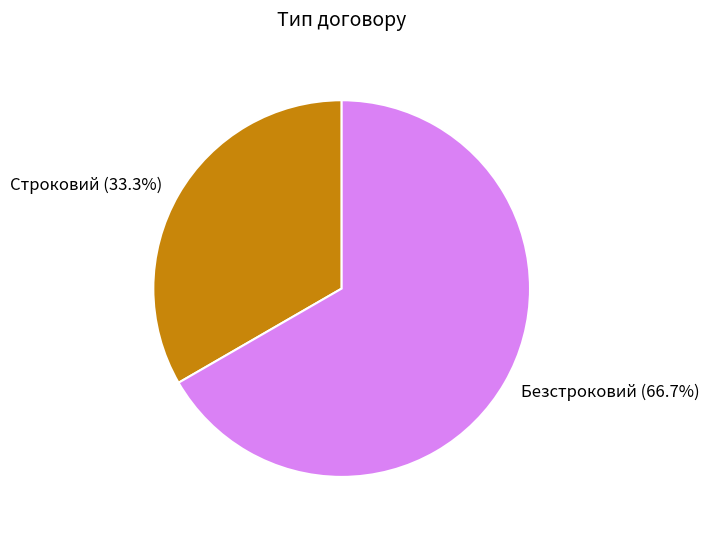

What is the ratio of the value at Безстроковий to the value at Строковий?

2.0